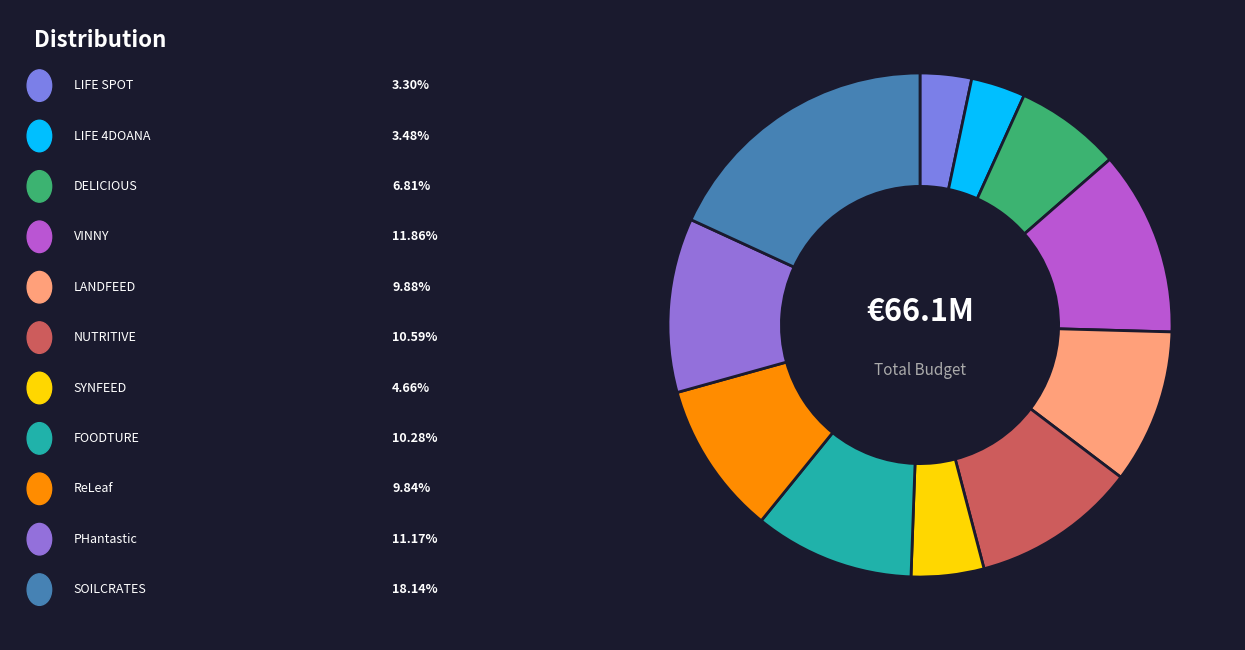

To the nearest percent, what is the difference between the largest and smallest slice percentages?

15%